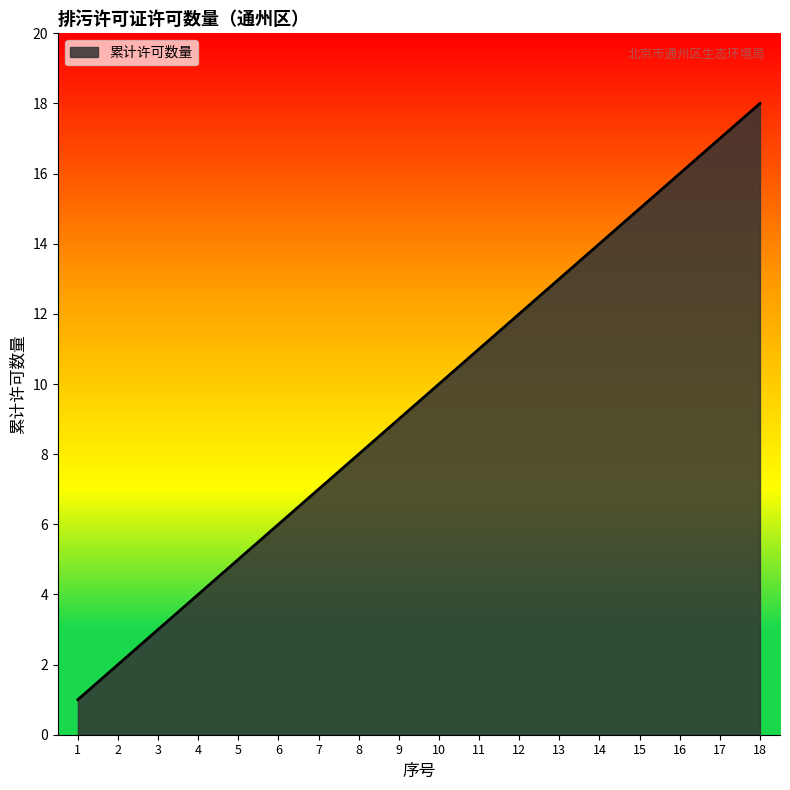

The chart shows a value of 9 at 7. True or false?

False